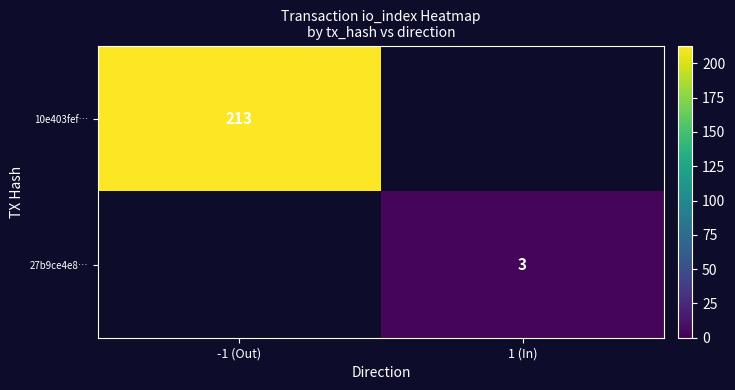

What is the maximum value shown in the chart?

213